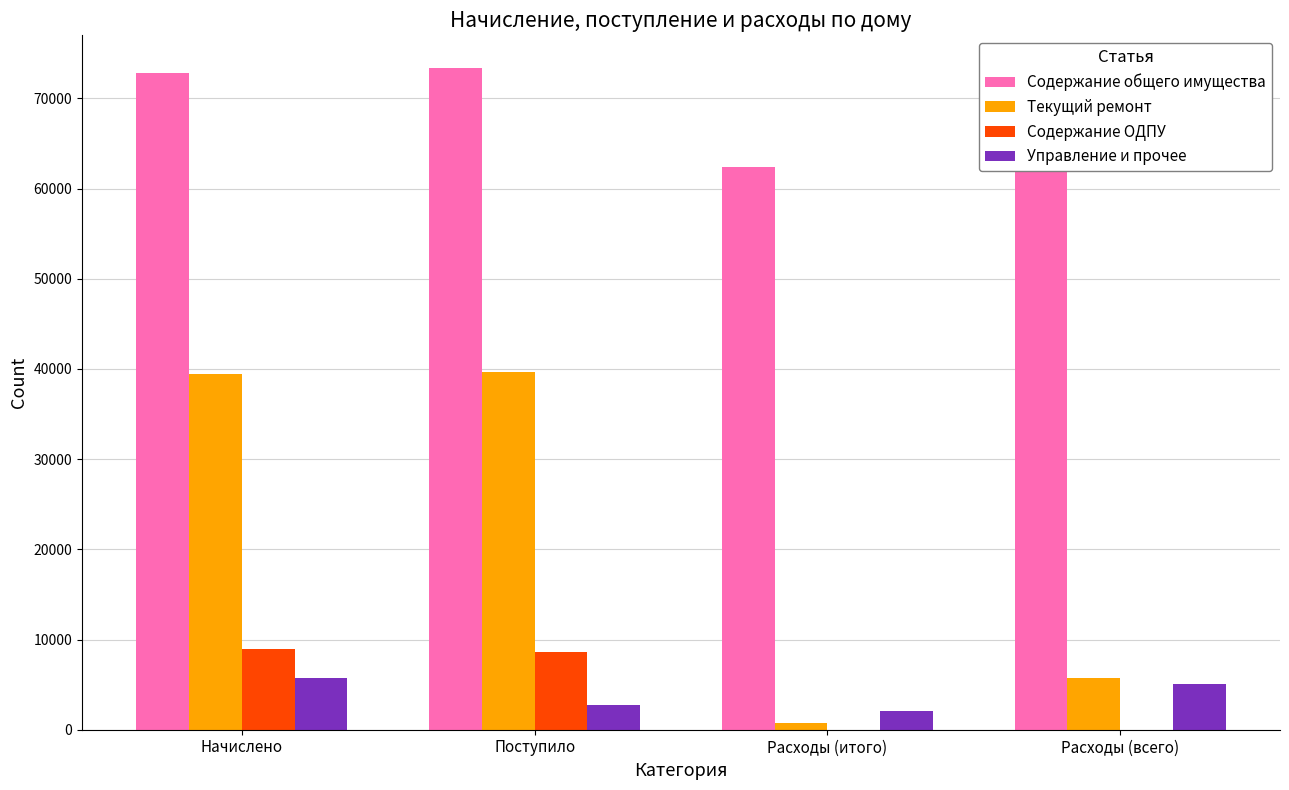

What is the total value across all series at Поступило?

124296.5